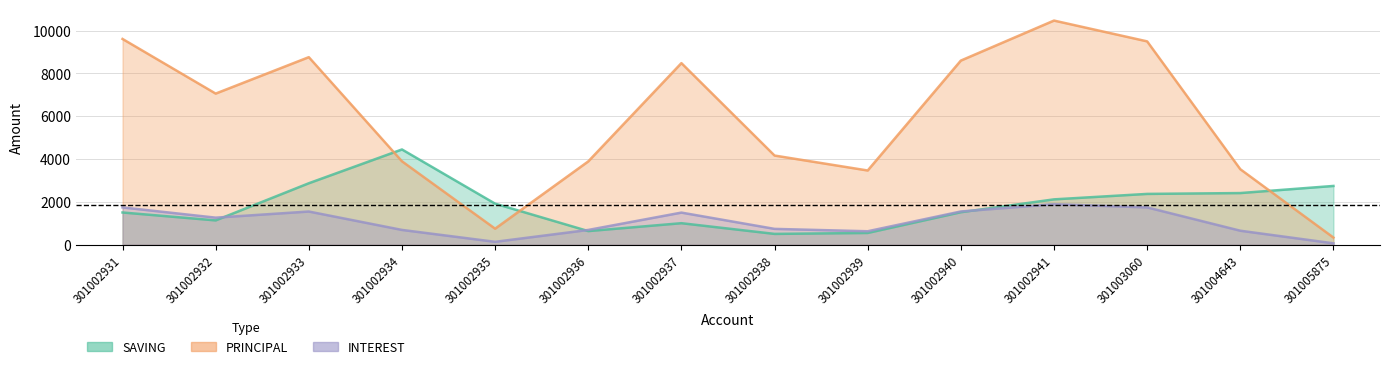

What are all the series names shown in the legend?

SAVING, PRINCIPAL, INTEREST